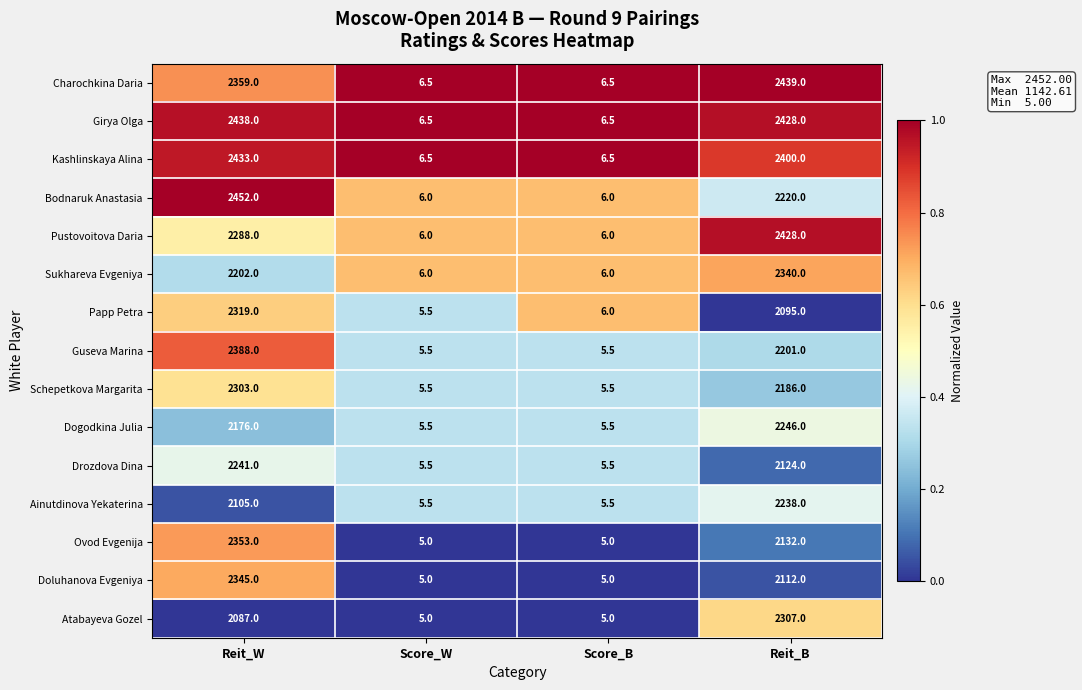

What is the difference between the Papp Petra values at Reit_W and Score_W?

2313.5